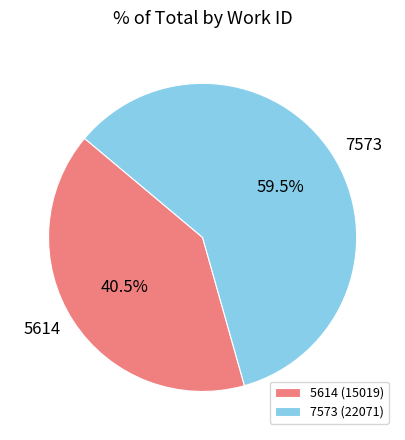

Approximately how many times larger is the value at 5614 compared to 7573?

0.7